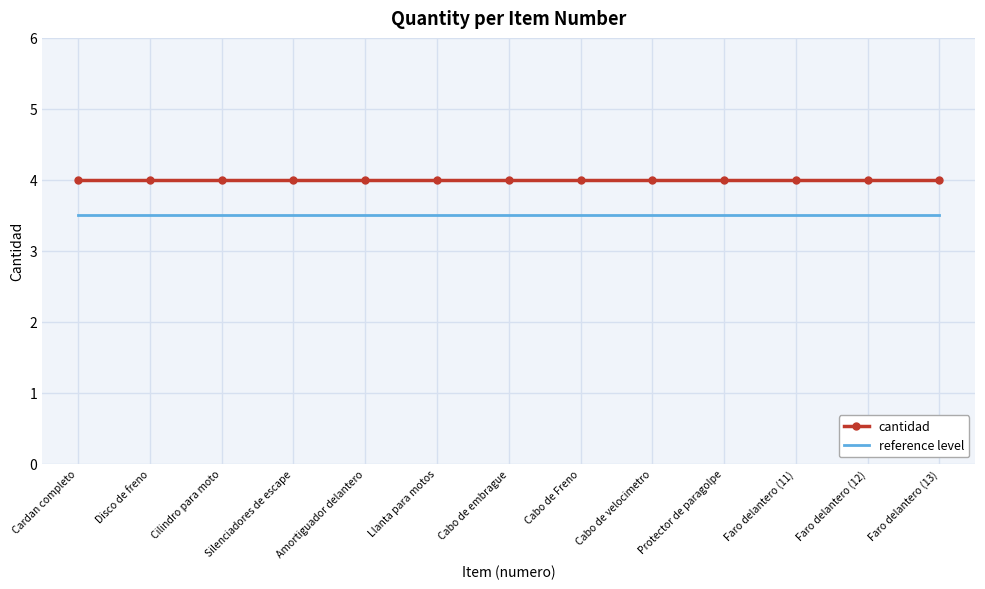

What position from the right is Disco de freno?

12